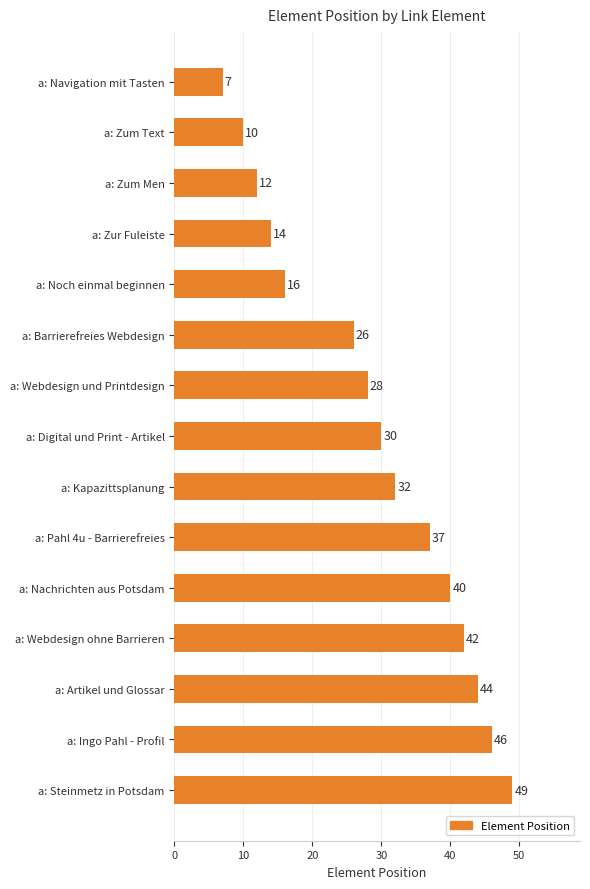

What is the label of the 3rd bar from the bottom?

a: Artikel und Glossar